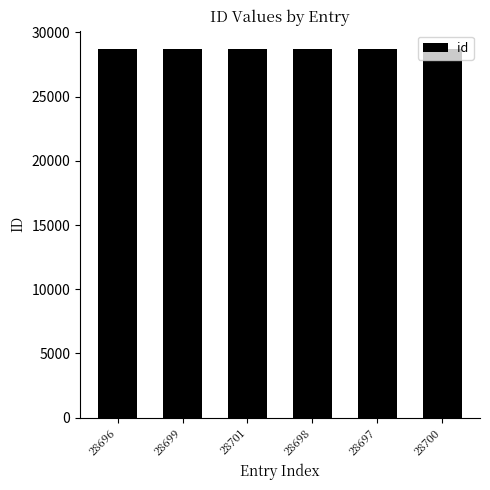

The value at 28700 is 28700. True or false?

True